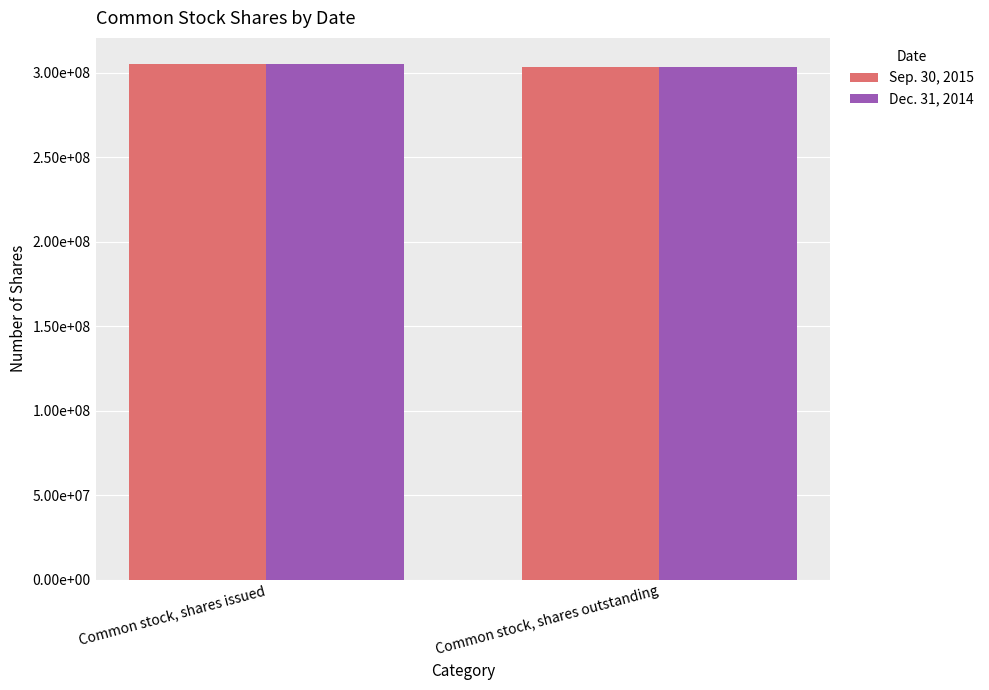

What is the sum of all Sep. 30, 2015 values?

608926114